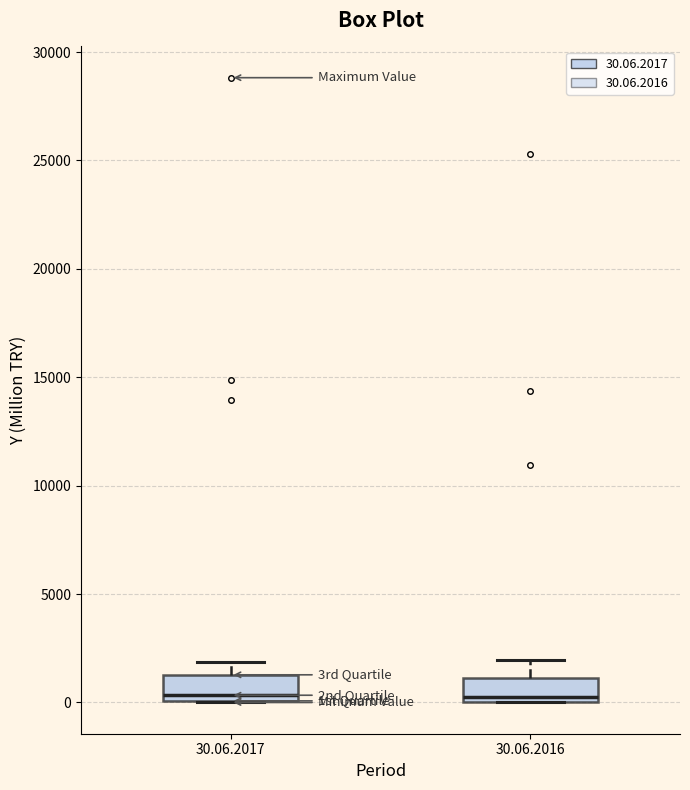

Reading left to right, transcribe this box plot: for each box, give where its median line is, the range the box spans, and where its two whiskers end, as read against the y-axis. The values are not printed on the chart, so give them approximately, as read against the axis.

30.06.2017: median 500, box 0 to 1500, whiskers 0 to 2000
30.06.2016: median 0 (just above the box's lower edge), box 0 to 1000, whiskers 0 to 2000